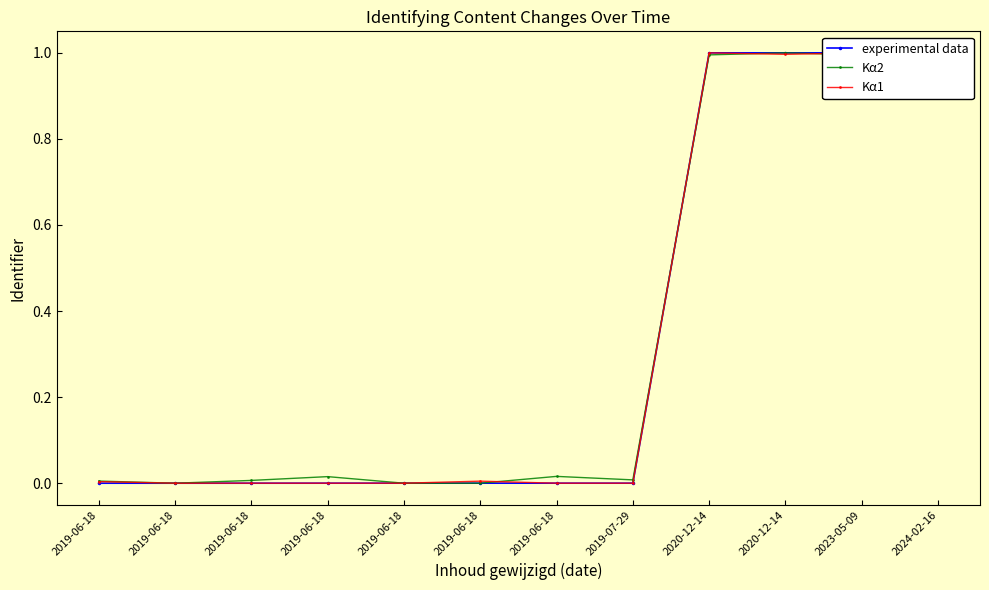

At how many categories does at least one series exceed 0?

12